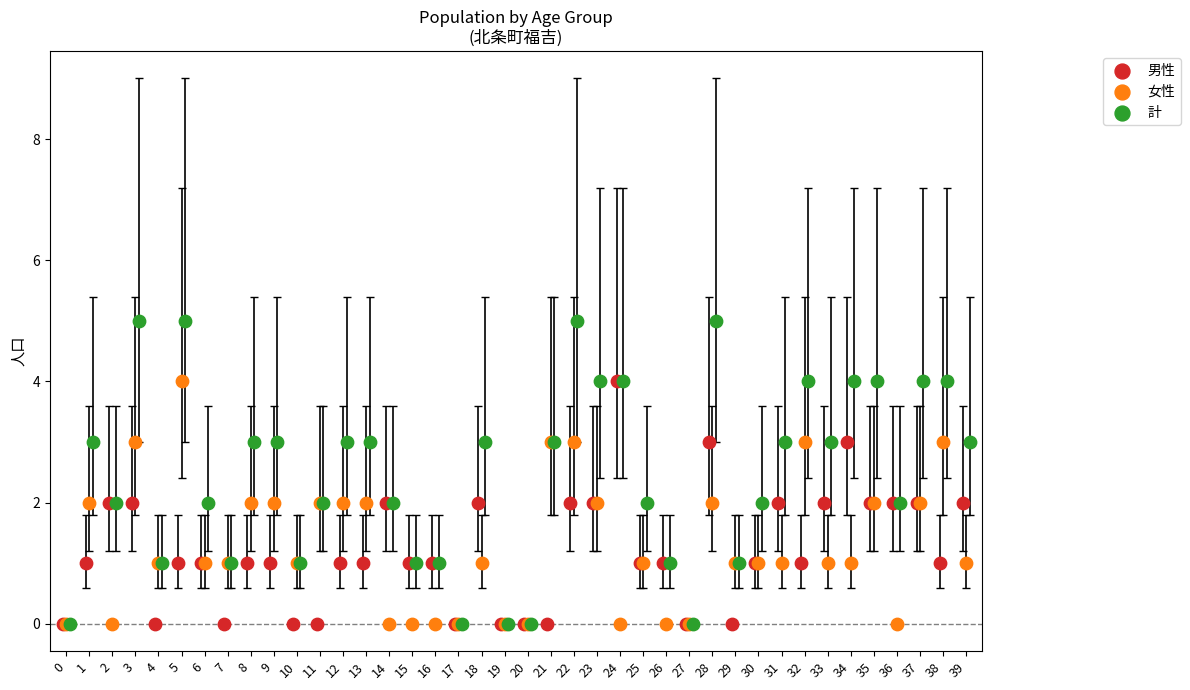

What are all the series names shown in the legend?

男性, 女性, 計